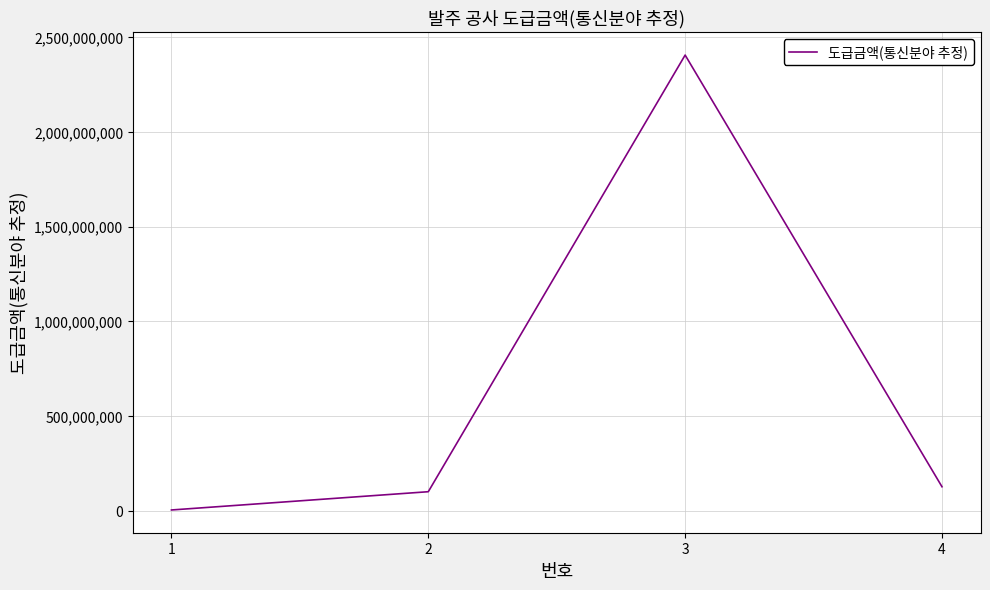

What is the maximum value shown in the chart?

2406024000